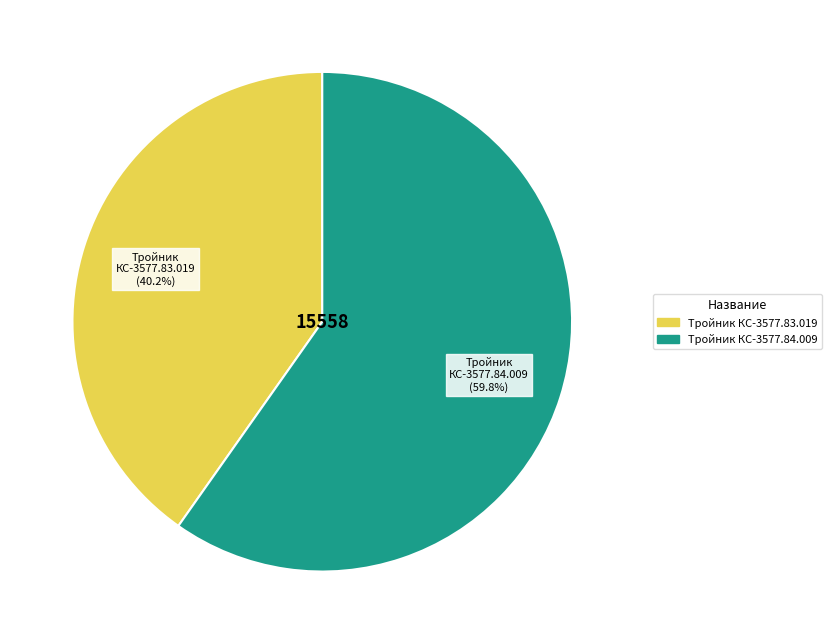

The Тройник КС-3577.83.019 slice represents 40% of the pie. True or false?

True